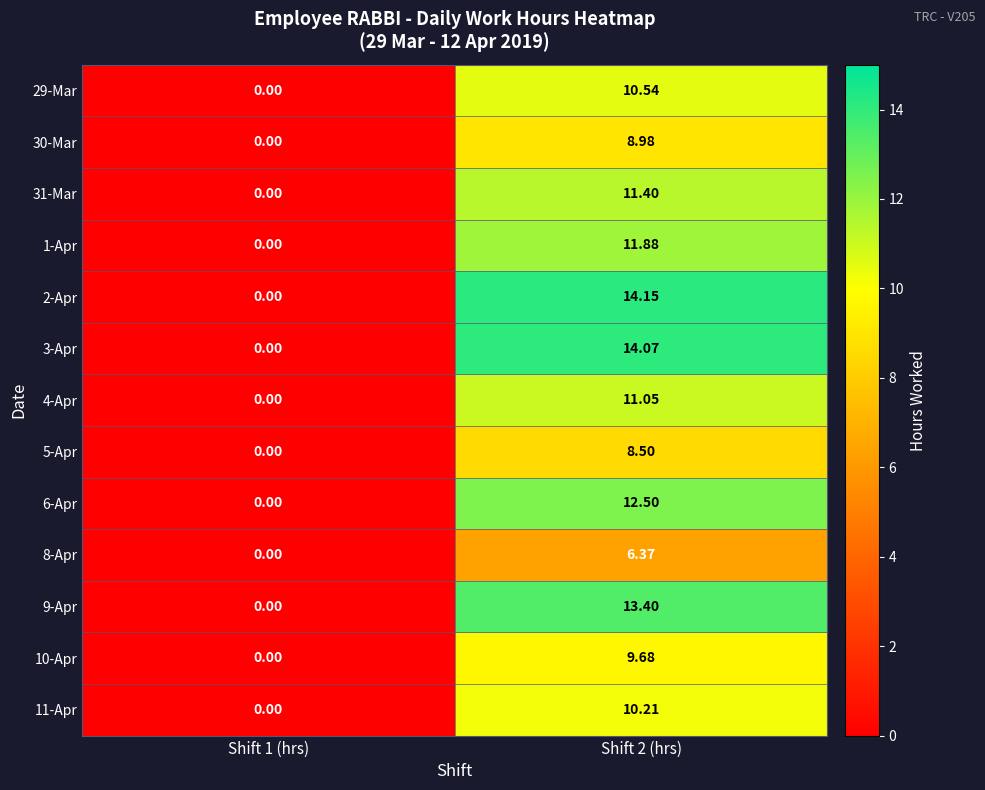

Is the value of 5-Apr at Shift 1 (hrs) greater than the value of 6-Apr at Shift 2 (hrs)?

No